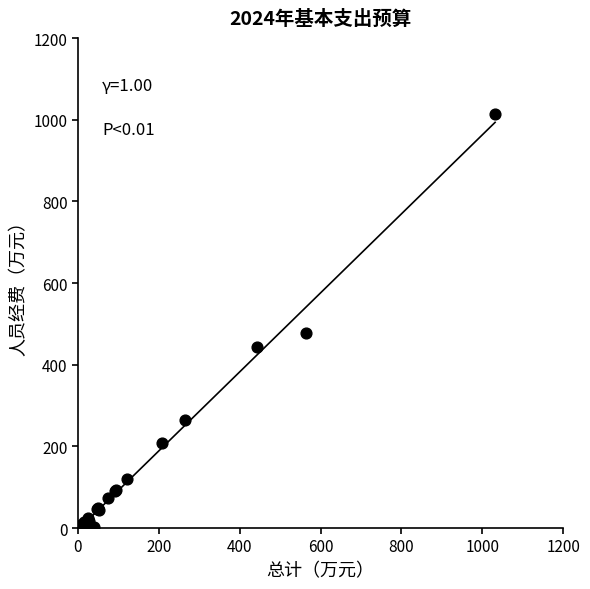

What Y value in the scatter plot is closest to 506?

477.3